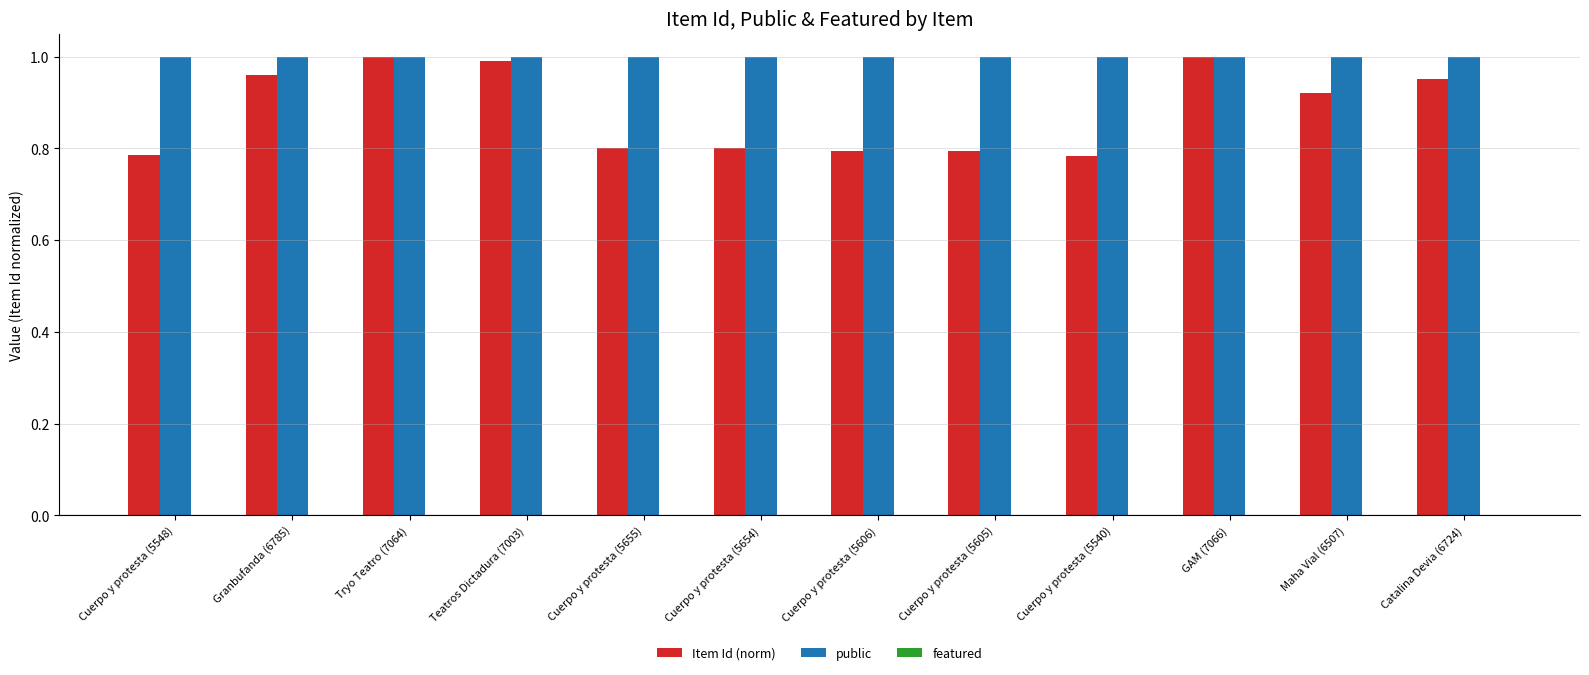

Are the bars horizontal?

No